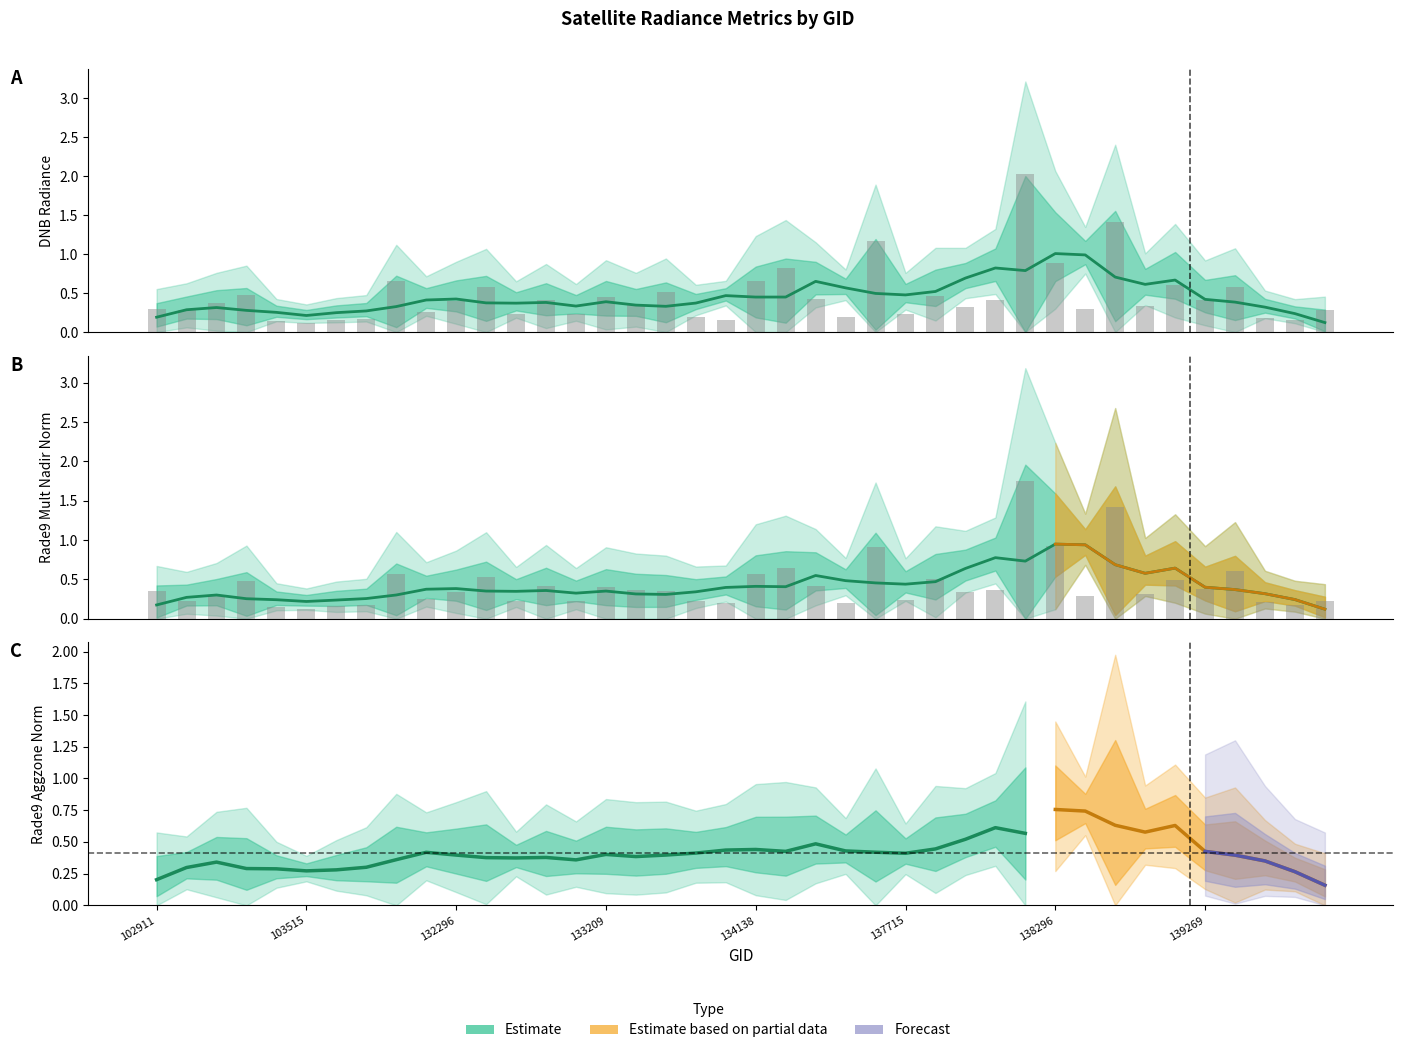

How many bars are there in total?

80